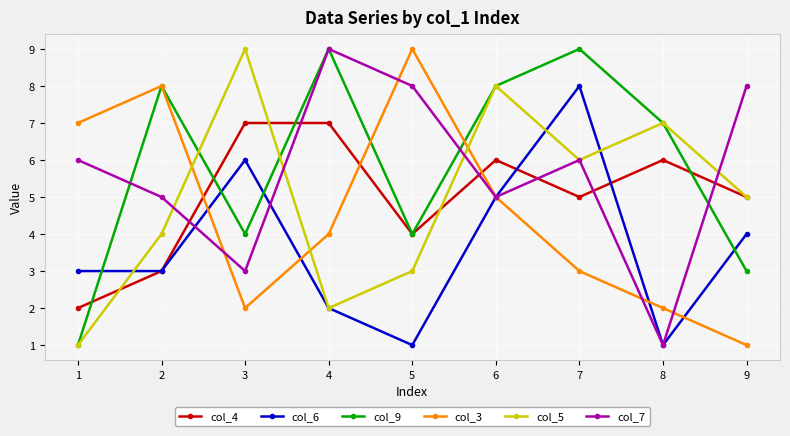

True or false: col_5 has more than 1 points higher than both neighbors.

True